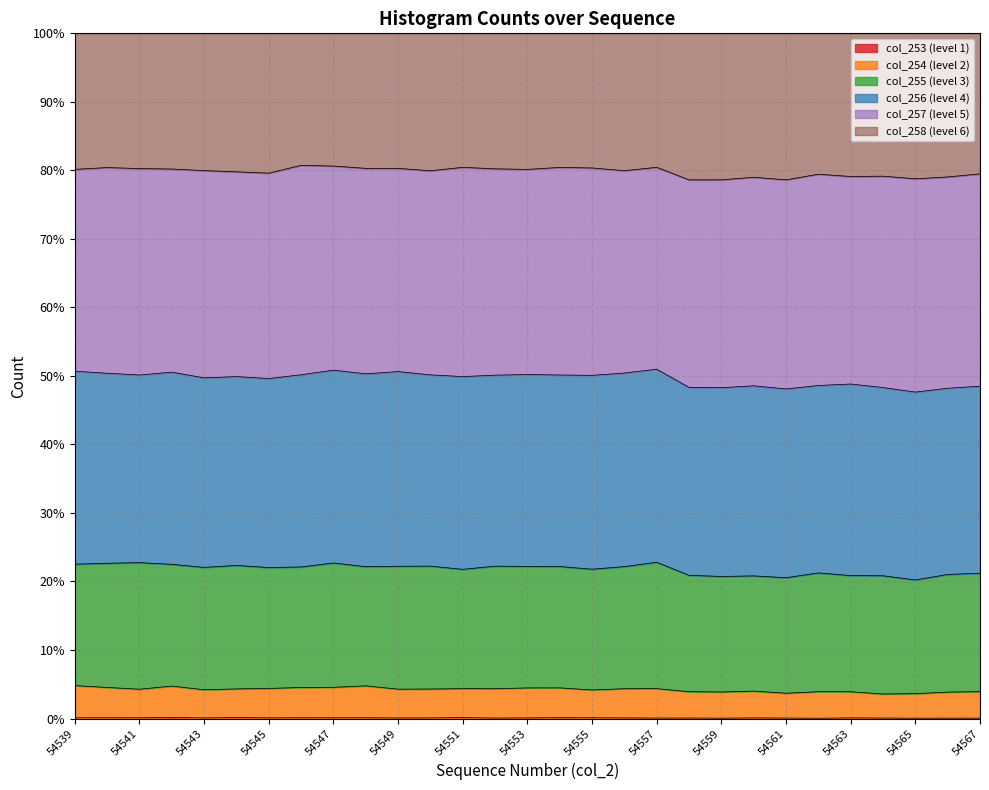

Does the chart have visible grid lines?

Yes